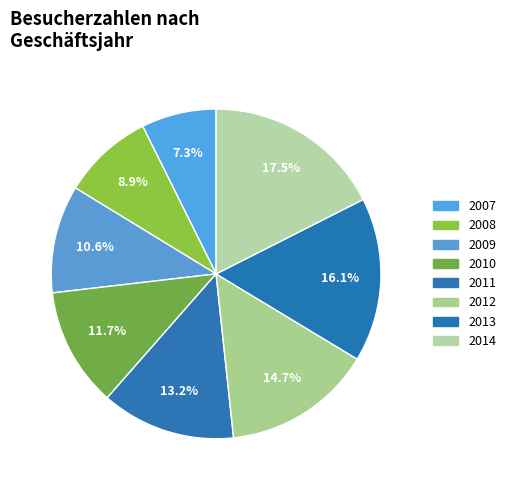

How many slices are in this pie chart?

8